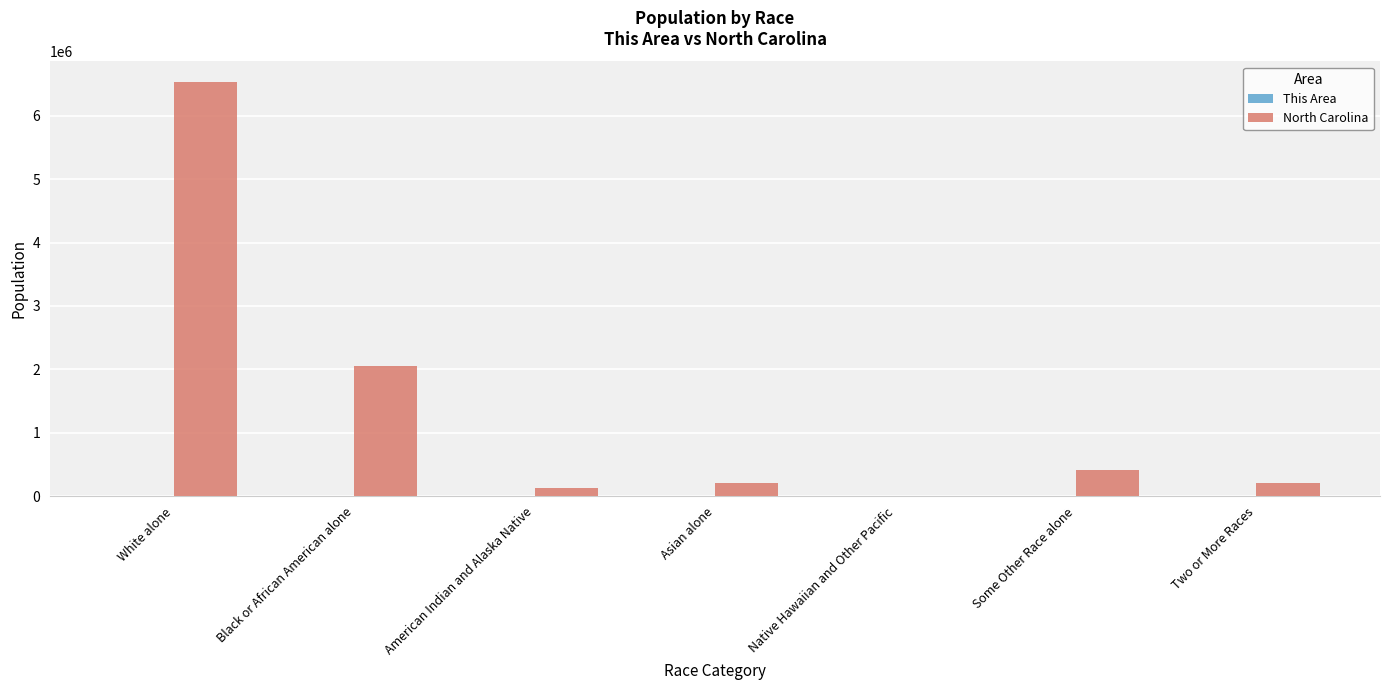

What is the greatest value displayed?

6528950